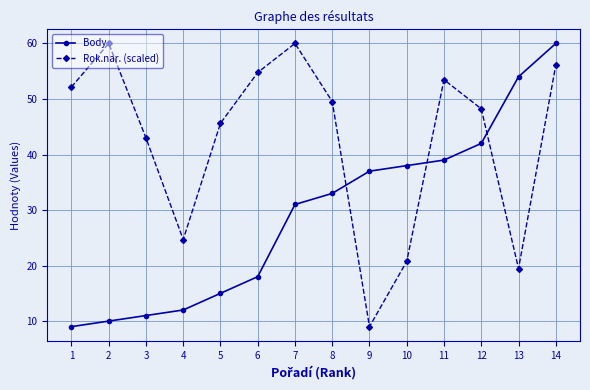

At 14, list the series in order from smallest to largest.

Rok.nar. (scaled), Body